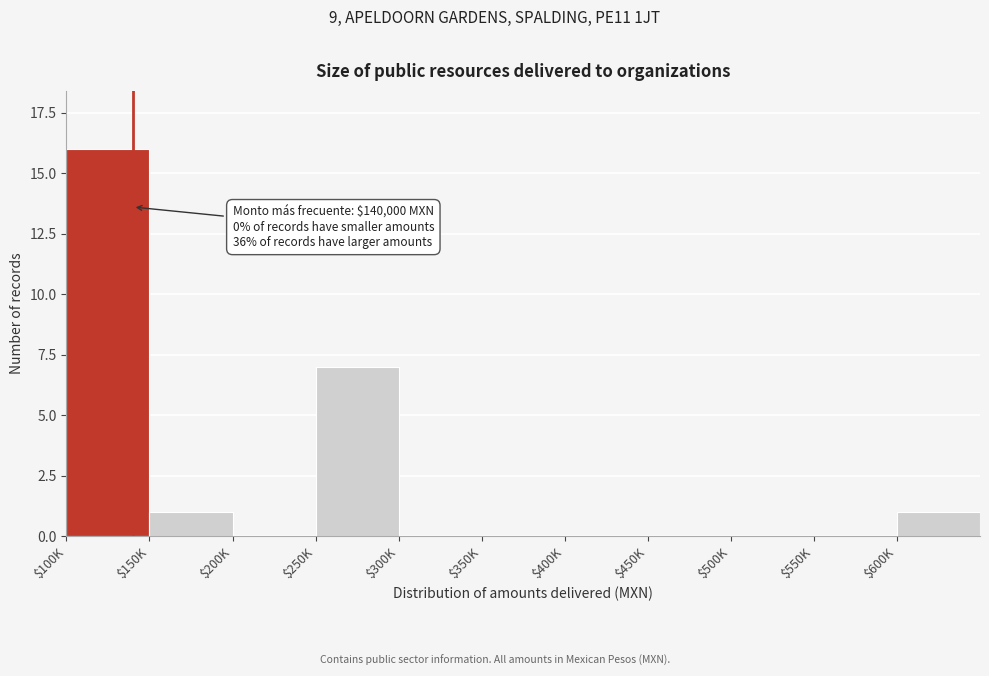

The chart shows a value of -11 at $400K. True or false?

False